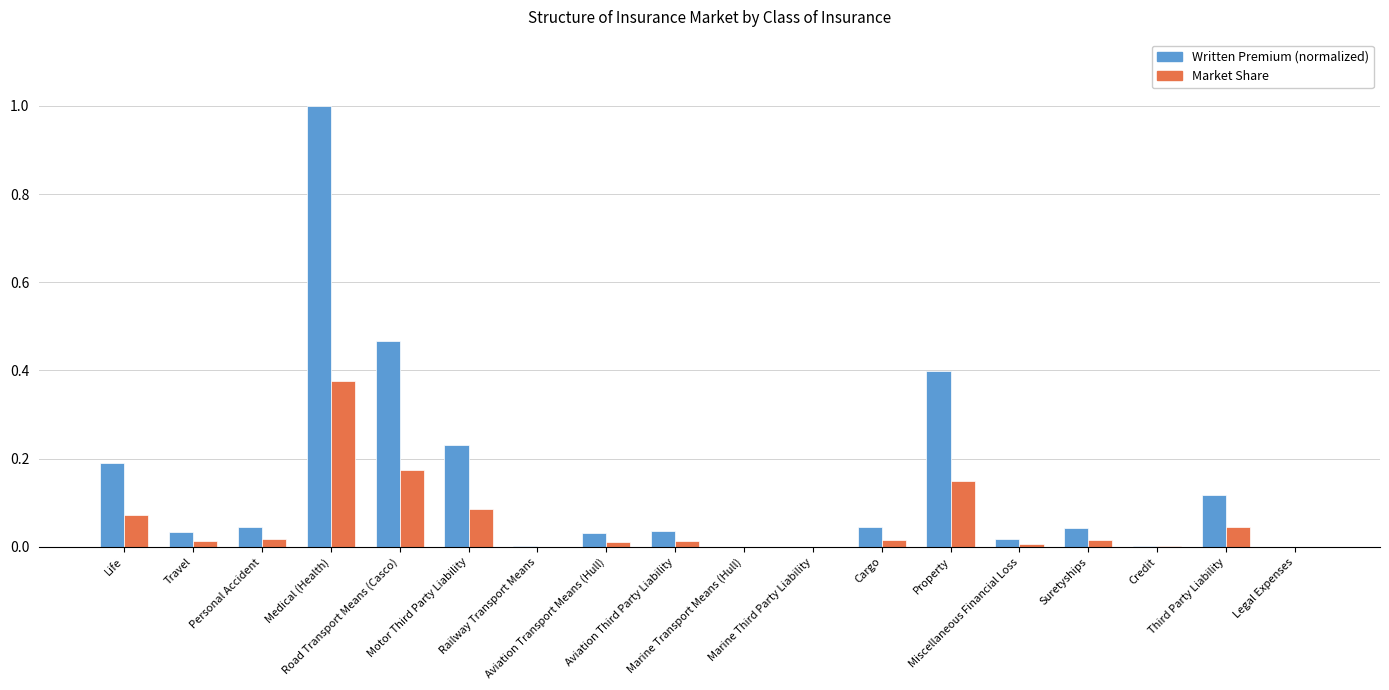

Which series has the largest total across all categories?

Written Premium (normalized)